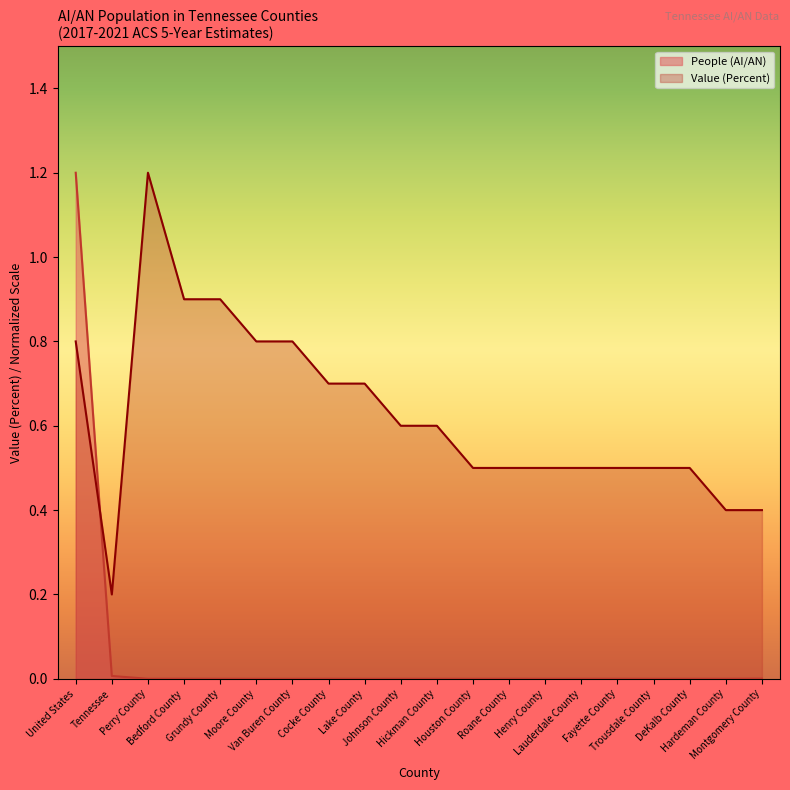

How many distinct data groups are displayed?

2